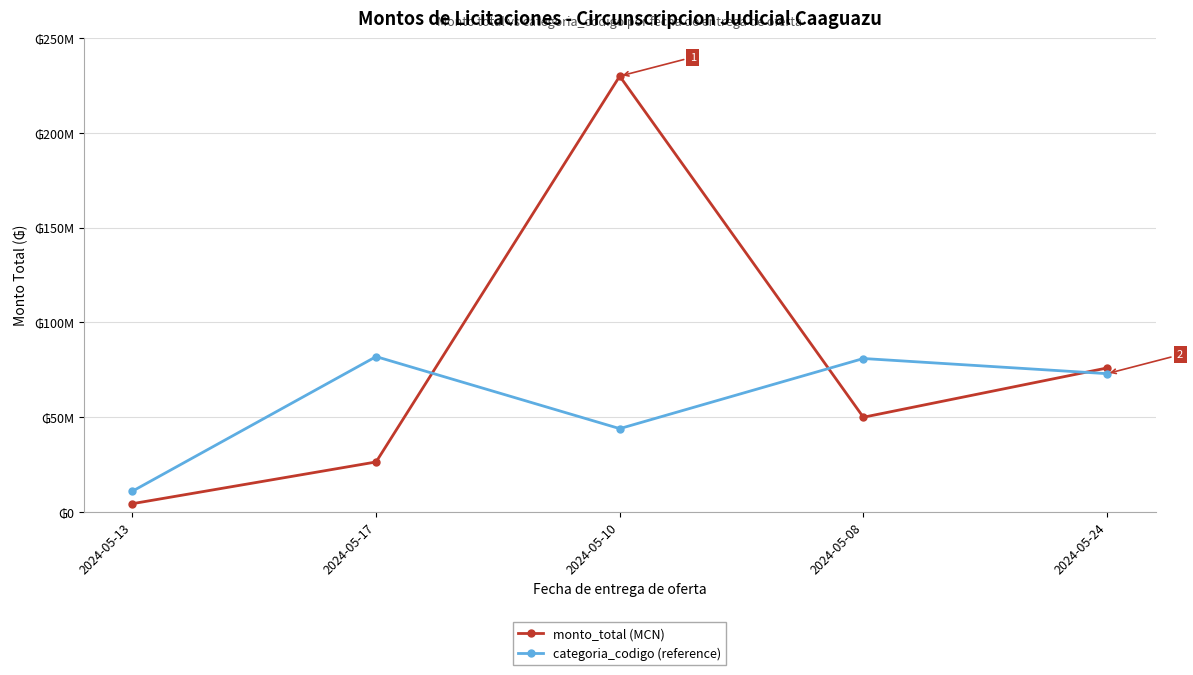

What is the label of the 2nd point from the left?

2024-05-17